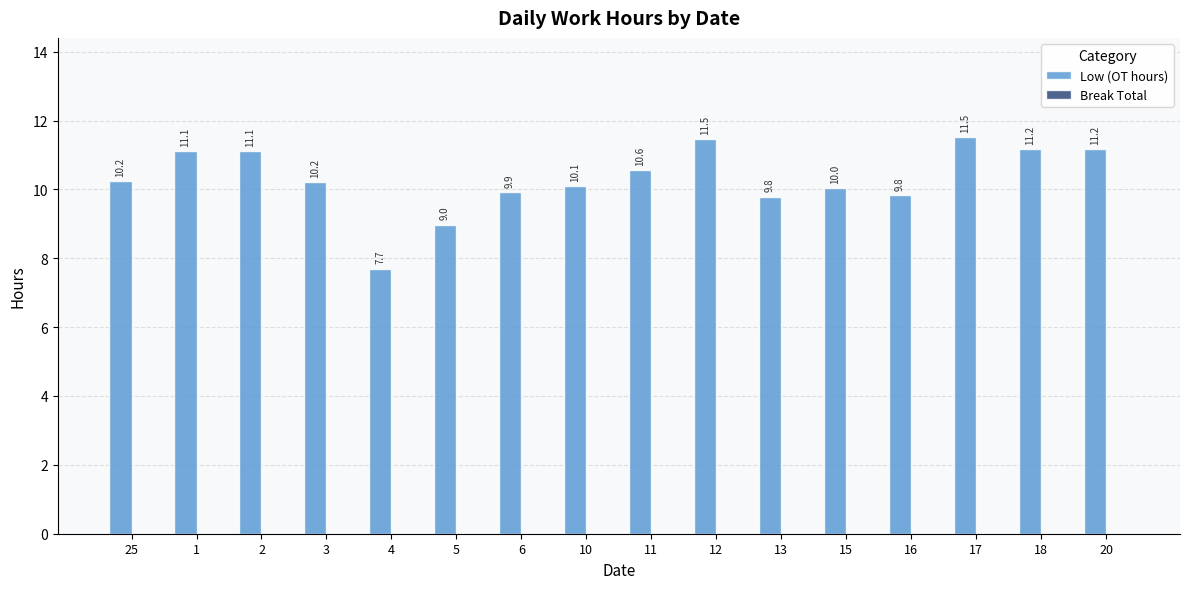

Count the number of data series in this chart.

1